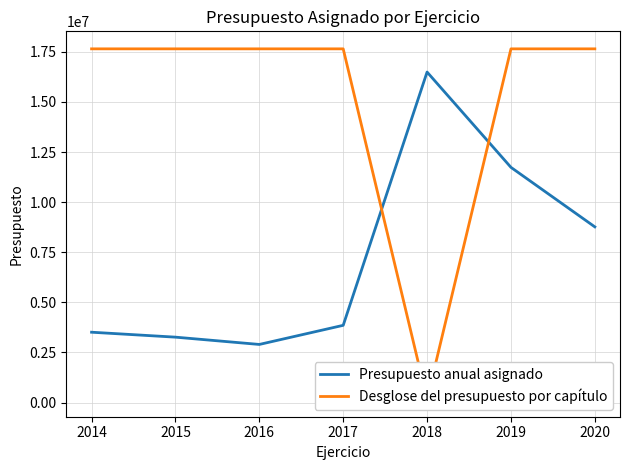

Which series has the widest spread of values?

Desglose del presupuesto por capítulo